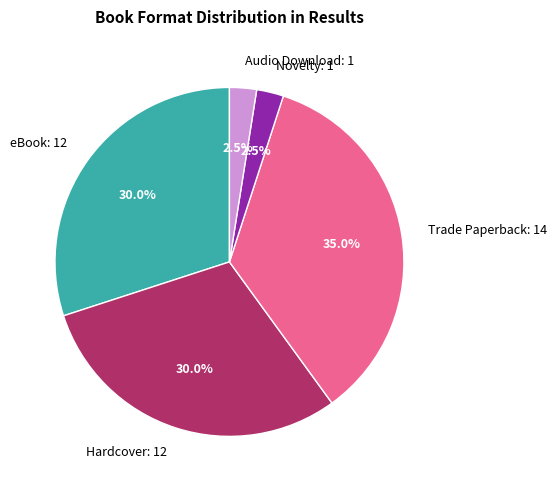

To the nearest percent, what portion does eBook represent?

30%